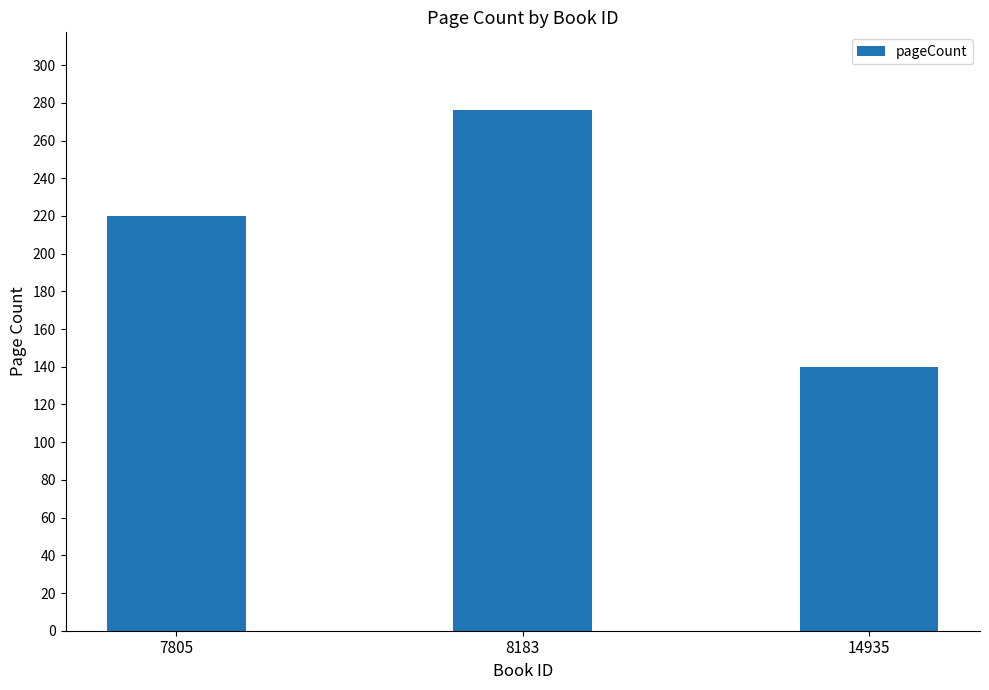

Reading right to left, list all the values displayed in this chart.

140	276	220